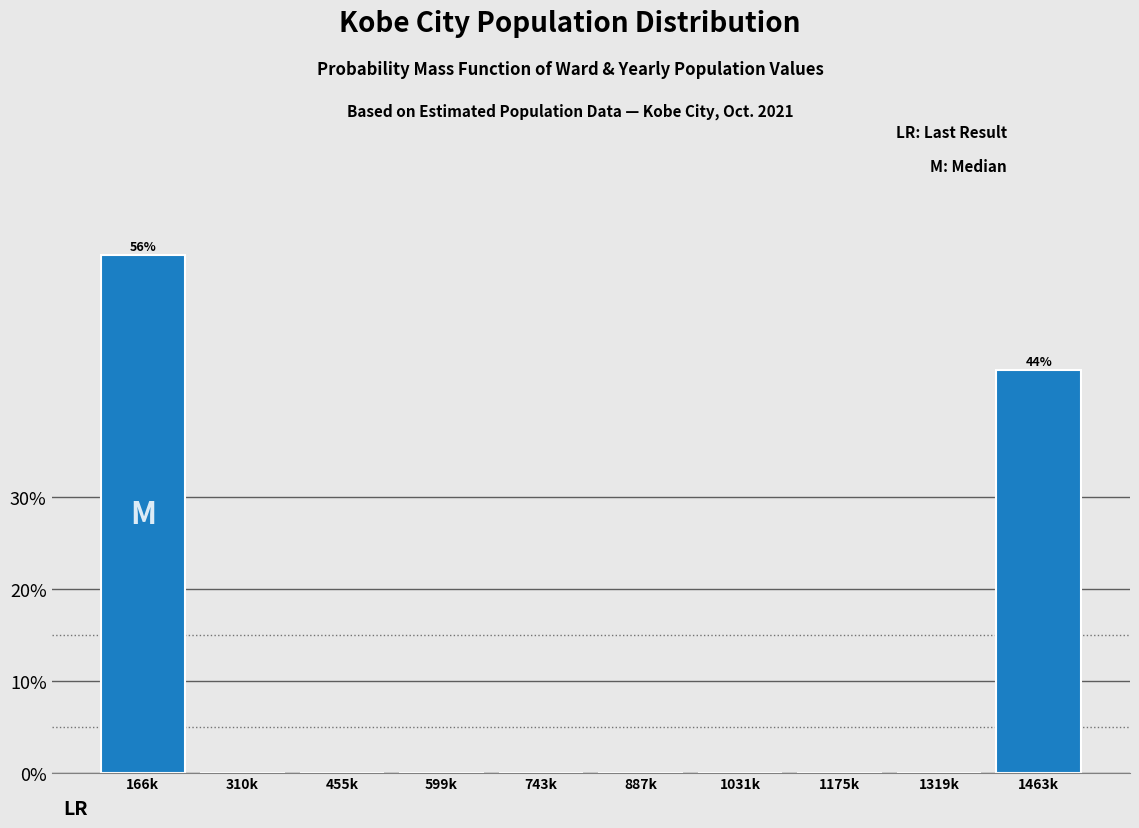

Which category has the highest value across all series?

166k